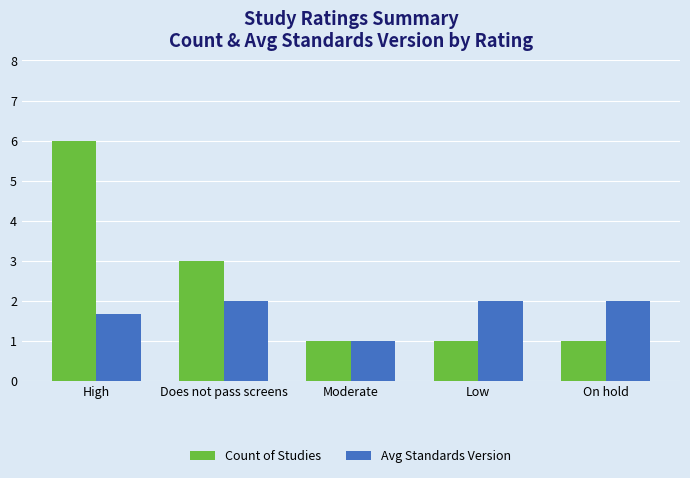

What is the greatest value displayed?

6.0